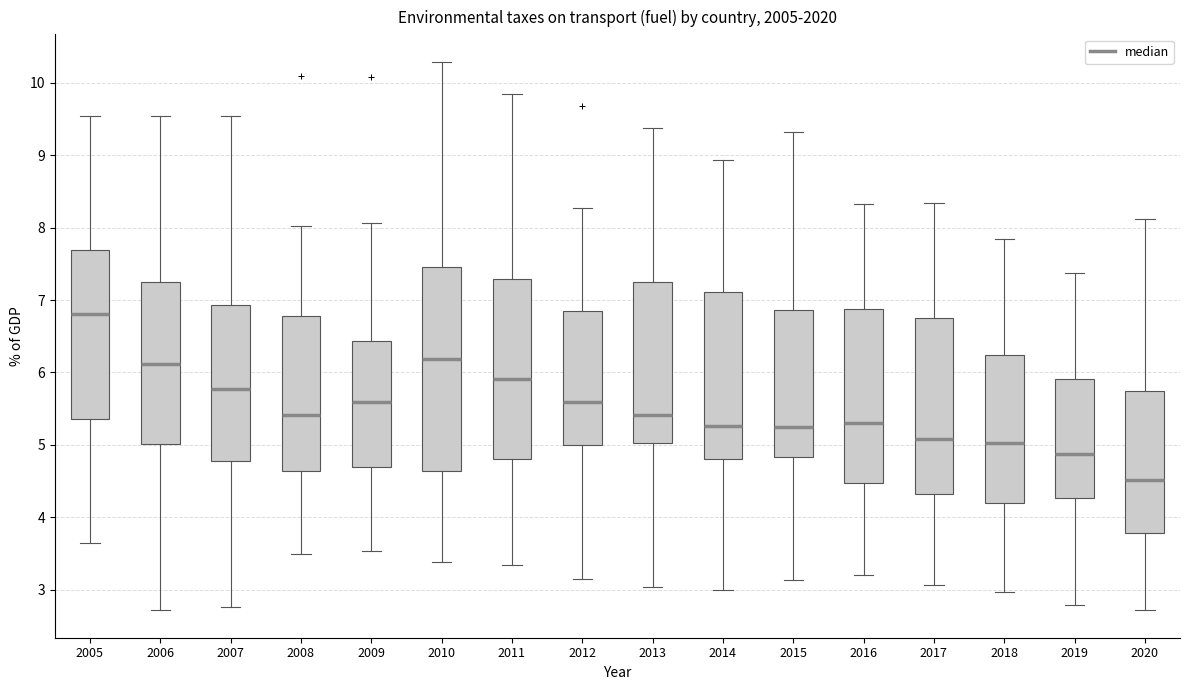

Where does the upper whisker of the box at x = 2009 end on the y-axis? The values are not printed on the chart, so give them approximately, as read against the axis.

8.1